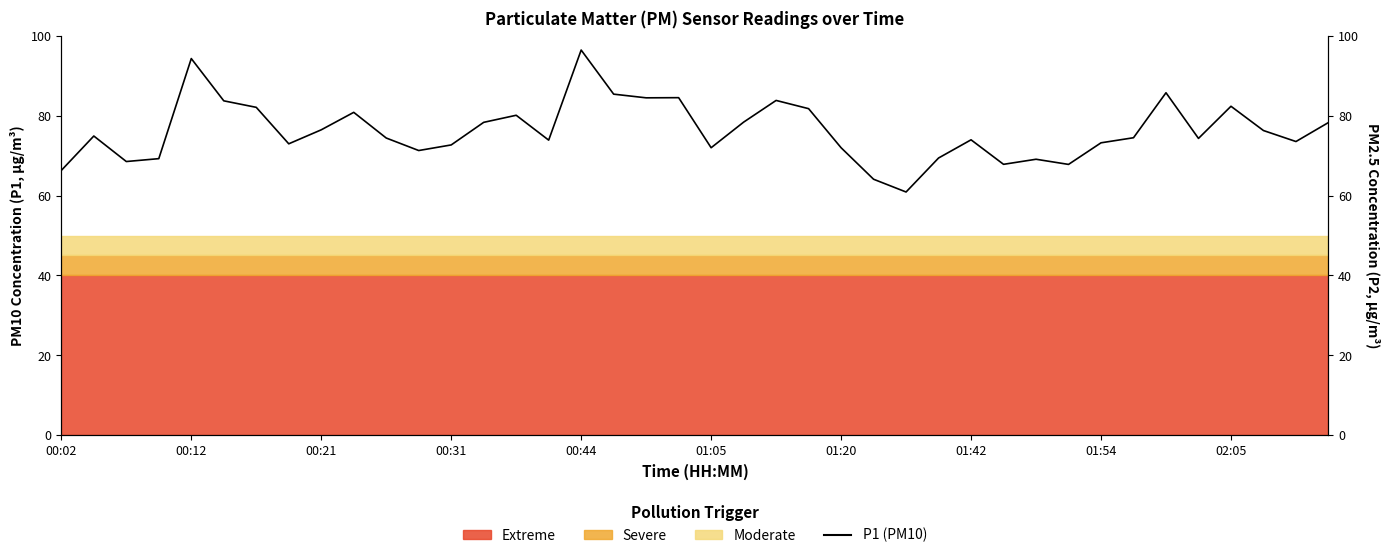

In P2, how many points are higher than both neighbors (excluding endpoints)?

12